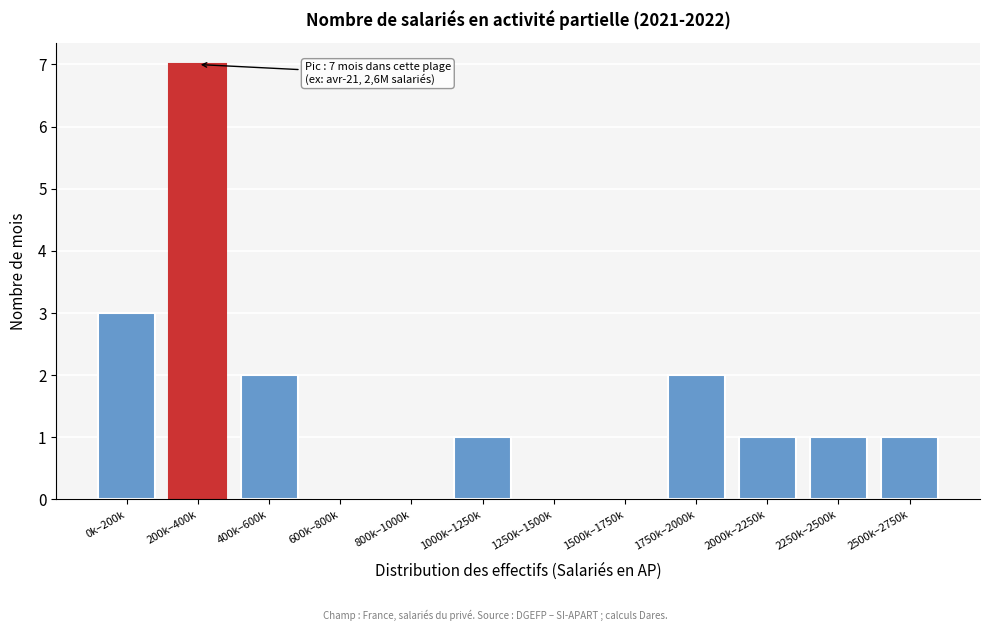

Reading left to right, extract all data points from this chart.

0k–200k=3	200k–400k=7	400k–600k=2	600k–800k=0	800k–1000k=0	1000k–1250k=1	1250k–1500k=0	1500k–1750k=0	1750k–2000k=2	2000k–2250k=1	2250k–2500k=1	2500k–2750k=1